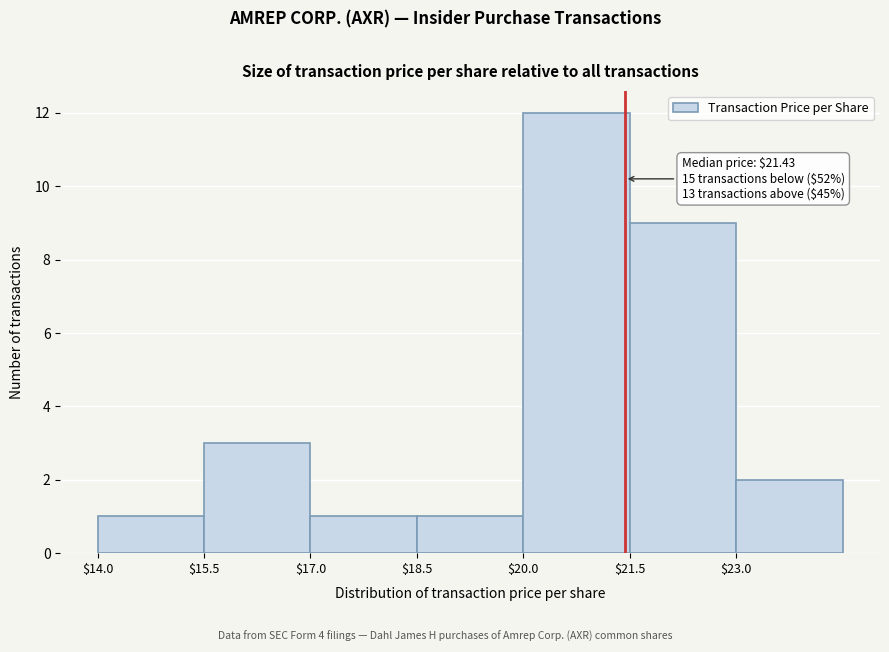

Over which range of the x-axis is the bar tallest?

20.0 to 21.5